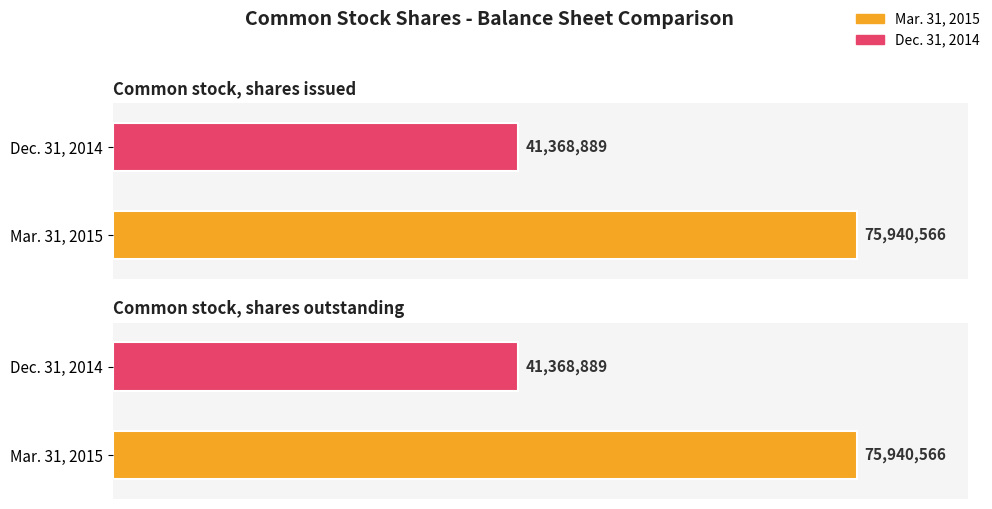

Reading right to left, extract all data points from this chart.

Mar. 31, 2015: 75940566	75940566
Dec. 31, 2014: 41368889	41368889